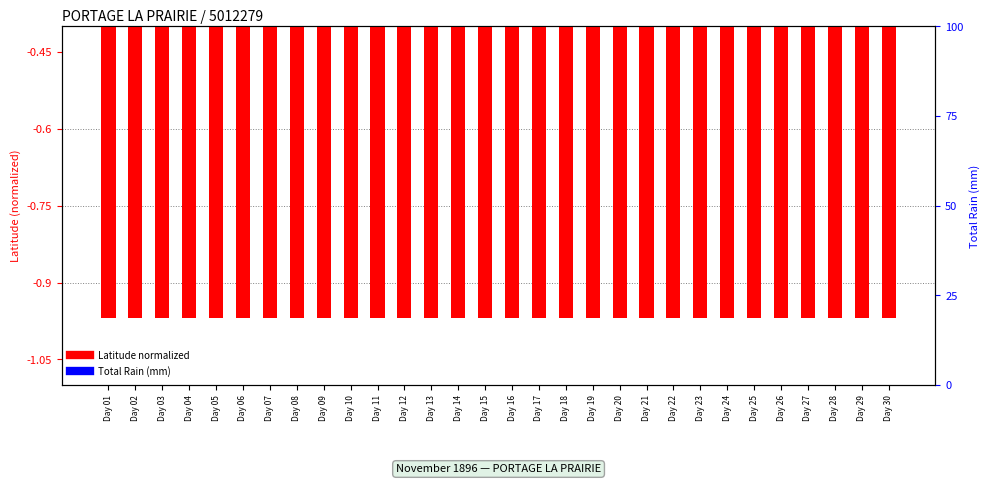

At Day 29, list the series in order from largest to smallest.

Total Rain (mm), Latitude normalized